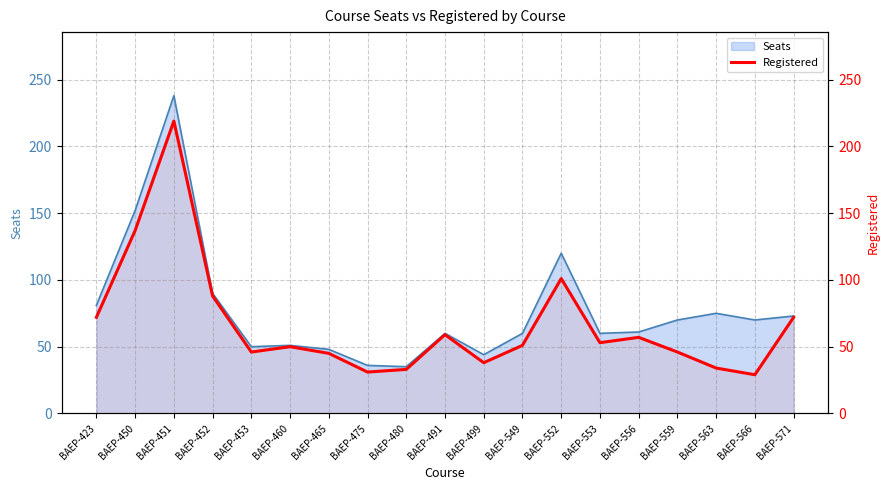

How many values exceed 51?

9